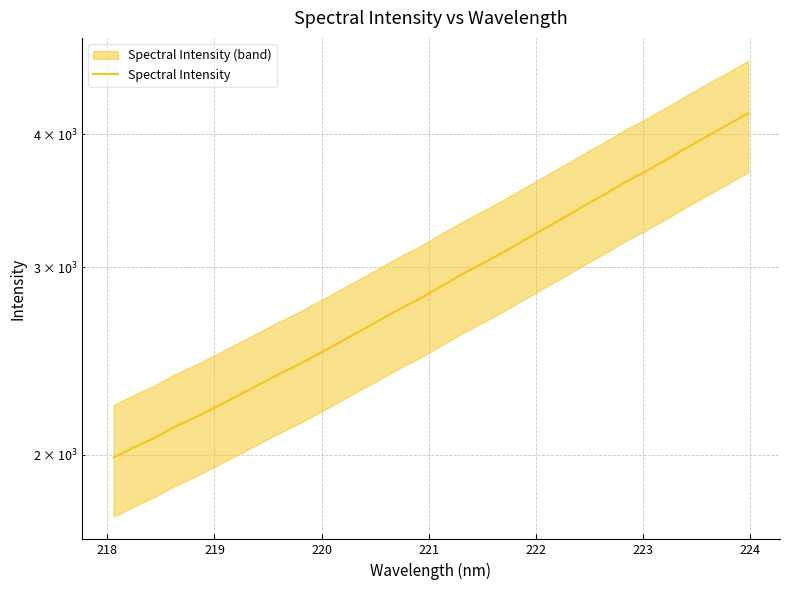

How many data points are less than 2880?

16